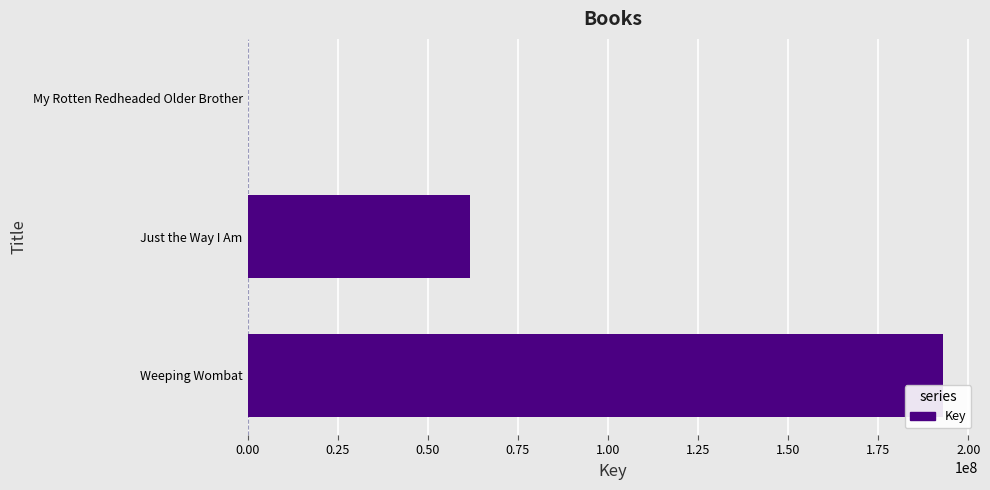

Count the number of categories in the chart.

3